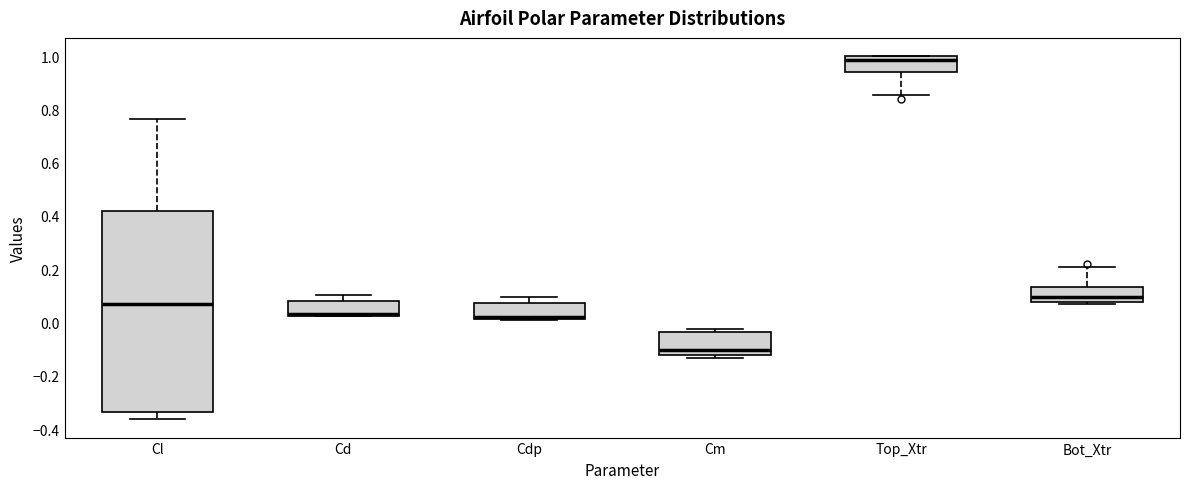

Reading left to right, read every box against the y-axis: the position of its median line, the range the box covers, and the ends of its whiskers. The values are not printed on the chart, so give them approximately, as read against the axis.

Cl: median 0.06, box -0.34 to 0.42, whiskers -0.36 to 0.76
Cd: median 0.04, box 0.02 to 0.08, whiskers 0.02 to 0.10
Cdp: median 0.02 (just above the box's lower edge), box 0.02 to 0.08, whiskers 0.00 to 0.10
Cm: median -0.10, box -0.12 to -0.04, whiskers -0.14 to -0.02
Top_Xtr: median 0.98, box 0.94 to 1.00, whiskers 0.86 to 1.00
Bot_Xtr: median 0.10, box 0.08 to 0.14, whiskers 0.06 to 0.22